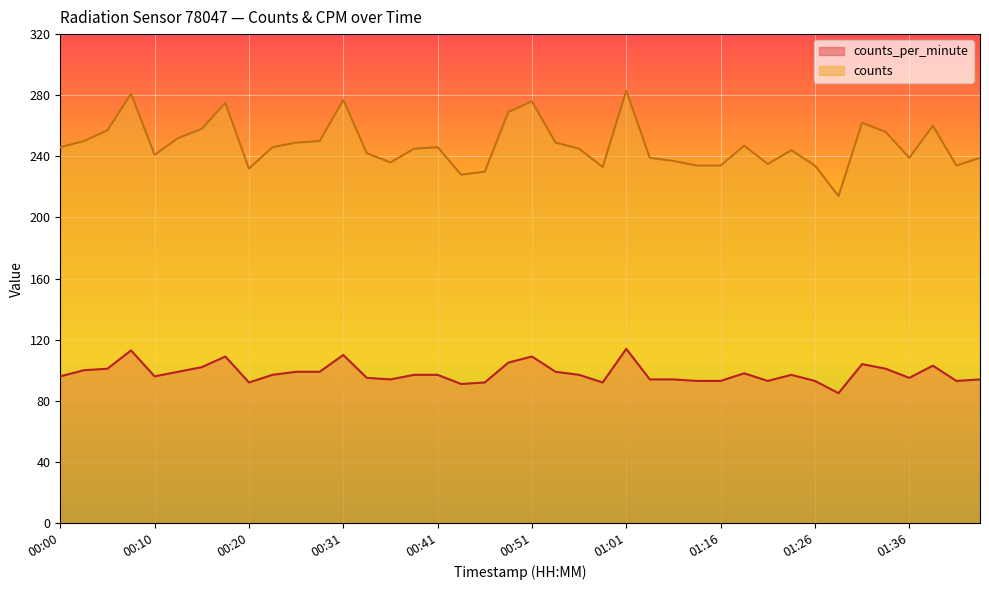

Where is the first local maximum for counts?

00:08